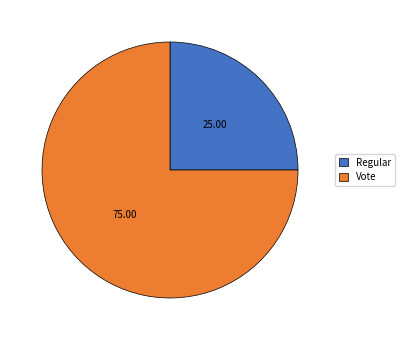

How many slices are in this pie chart?

2